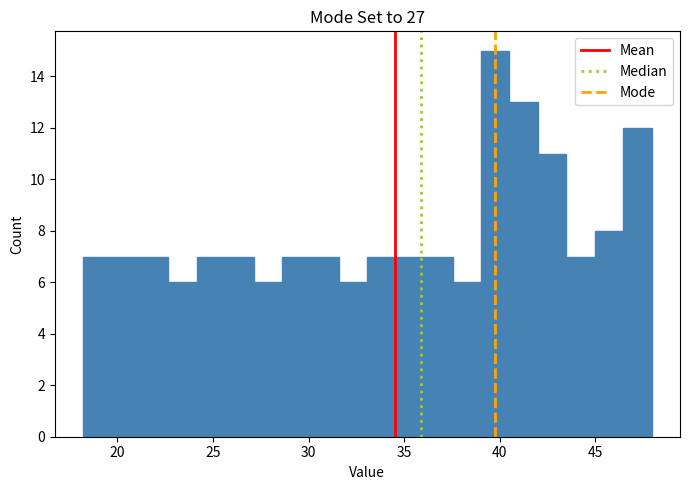

Around what value on the x-axis is the tallest bar? Give the approximate position of its centre, as read against the axis.

40.0